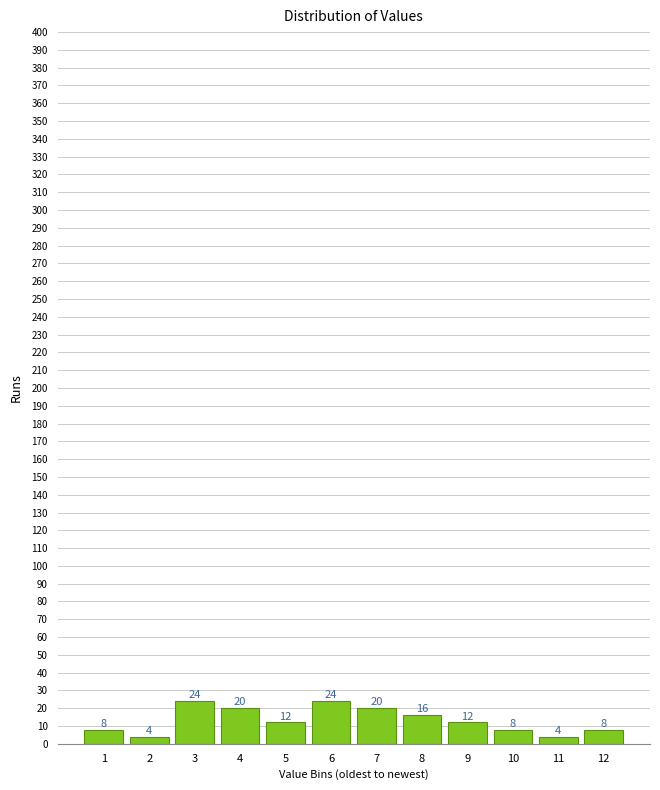

Reading right to left, transcribe all the data shown in this chart.

8	4	8	12	16	20	24	12	20	24	4	8